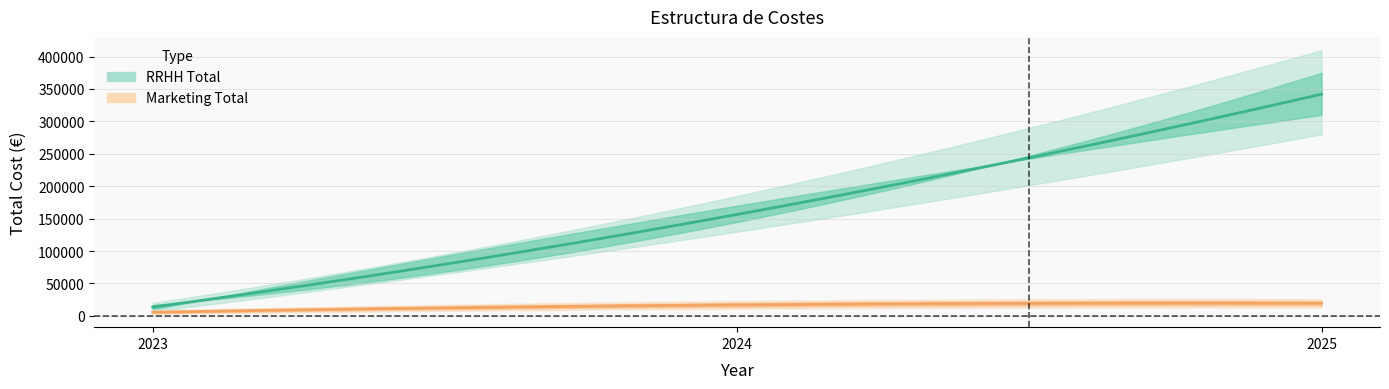

Between 2023 and 2025, which series saw the biggest shift?

RRHH Total